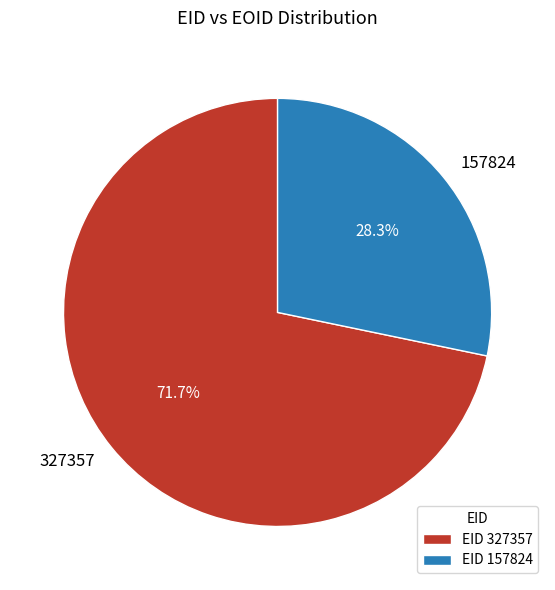

What percentage is the 327357 slice, to the nearest percent?

72%